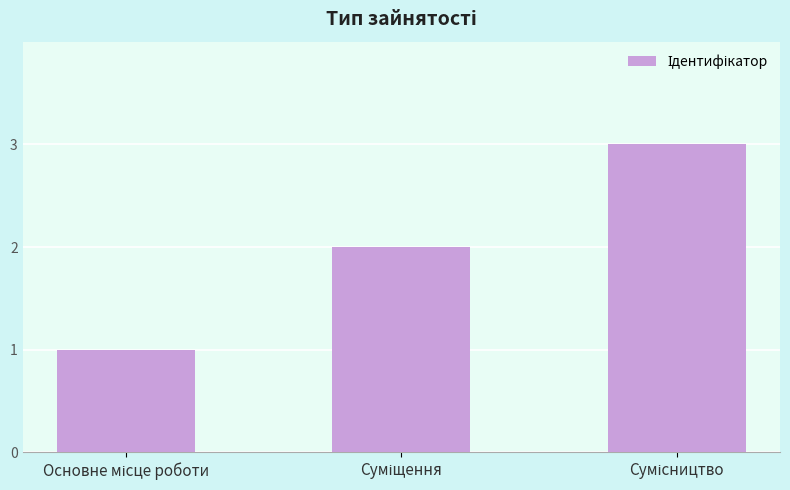

What is the greatest value displayed?

3